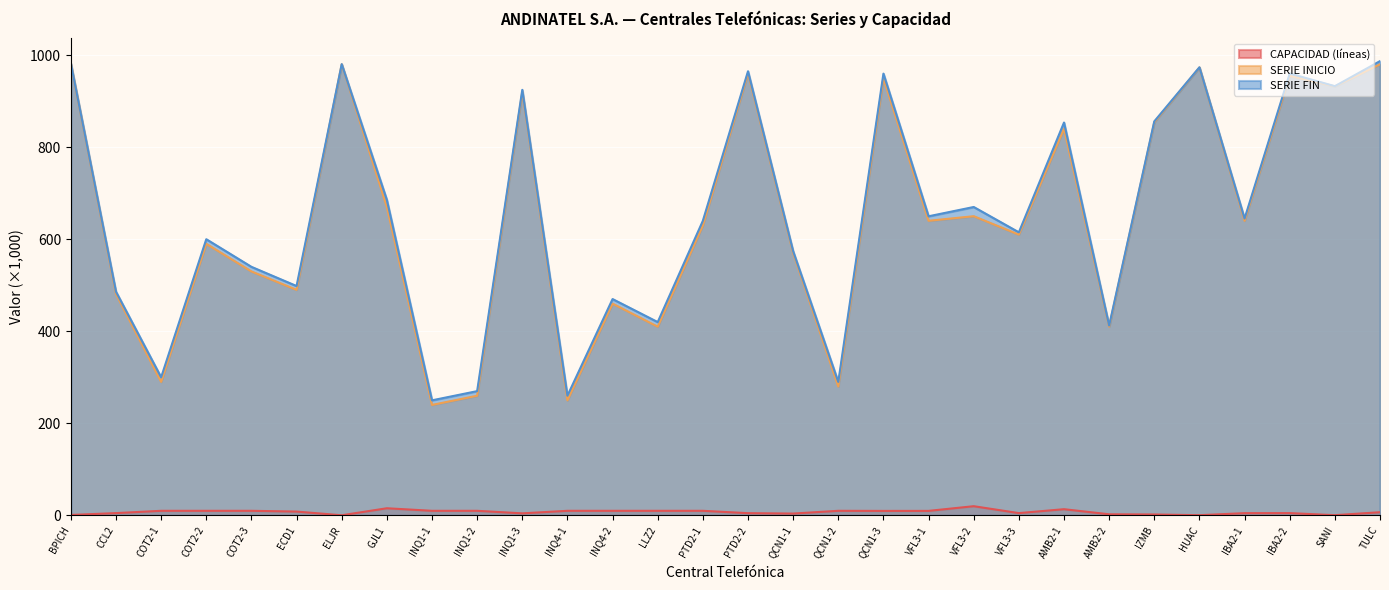

Does the chart display data point markers on the line(s)?

No